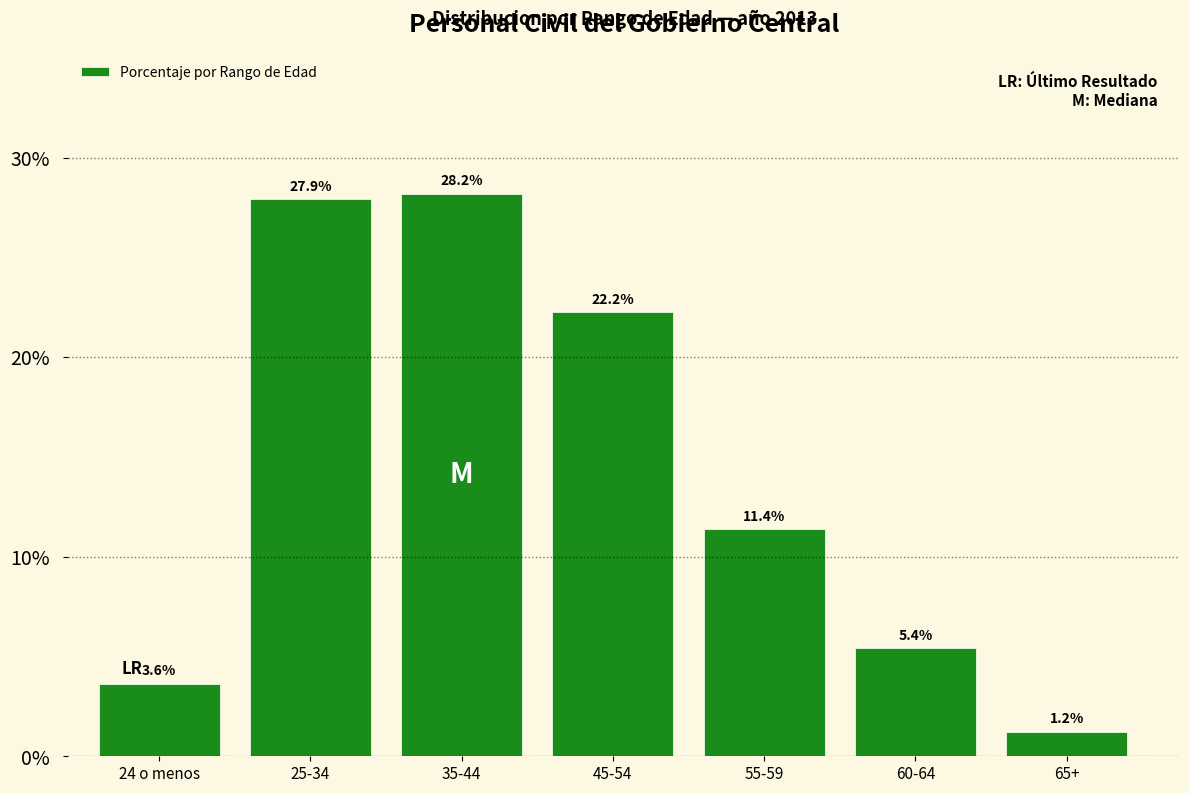

Reading right to left, what are all the values shown in this chart?

65+=1.2	60-64=5.4	55-59=11.4	45-54=22.2	35-44=28.2	25-34=27.9	24 o menos=3.6